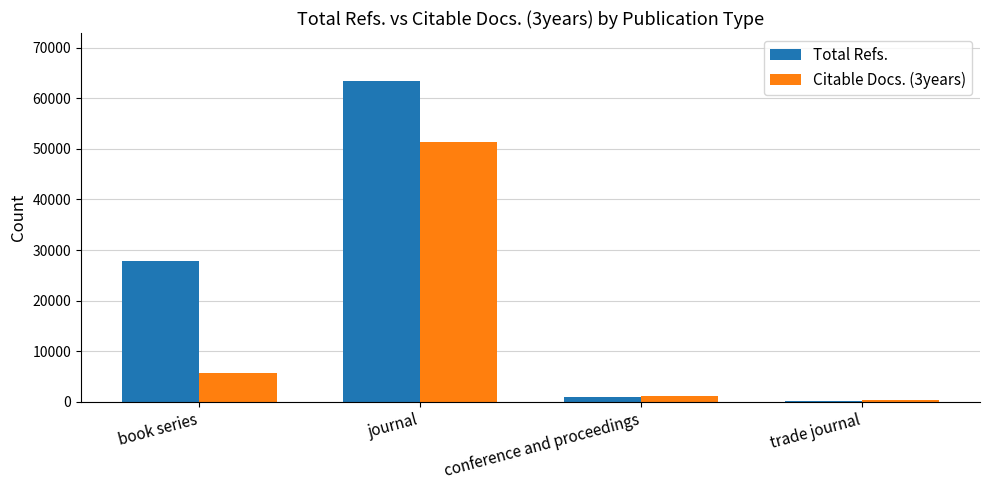

What is the total value across all series at journal?

114744